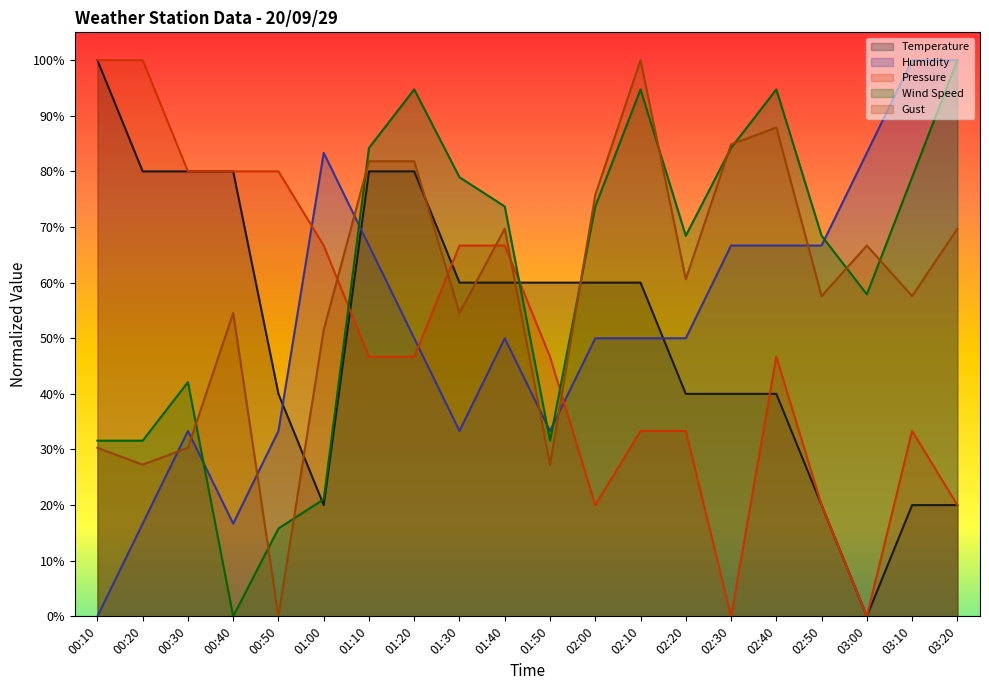

How many intersections are there between Temperature and Wind Speed?

3